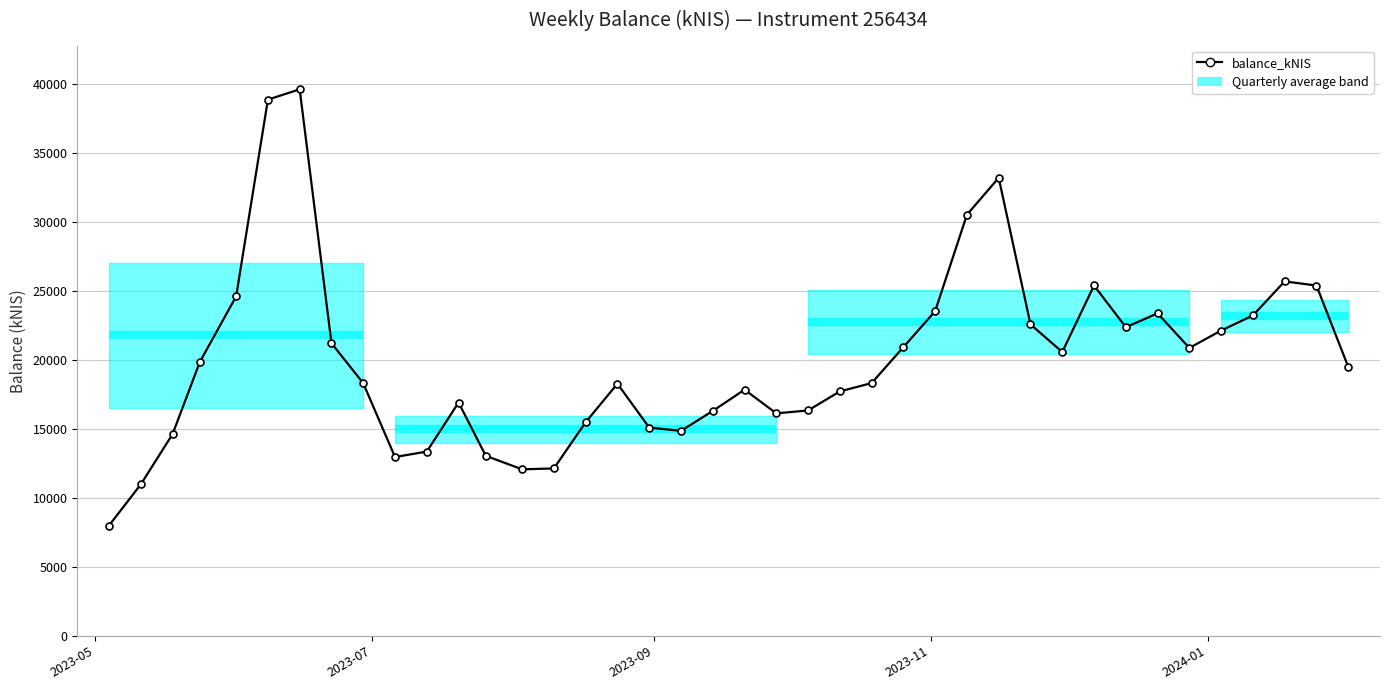

How many interior local peaks (higher than both neighbors) does the data have?

8